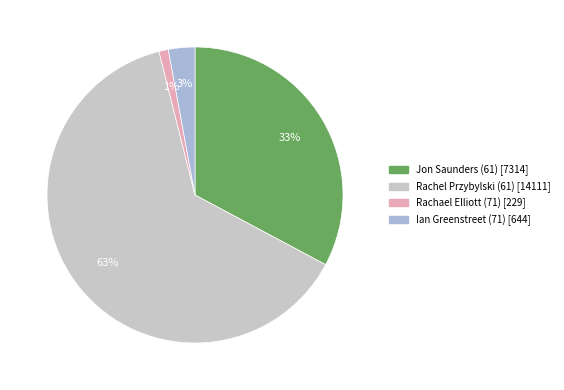

Which category has the biggest portion of the pie?

Rachel Przybylski (61)